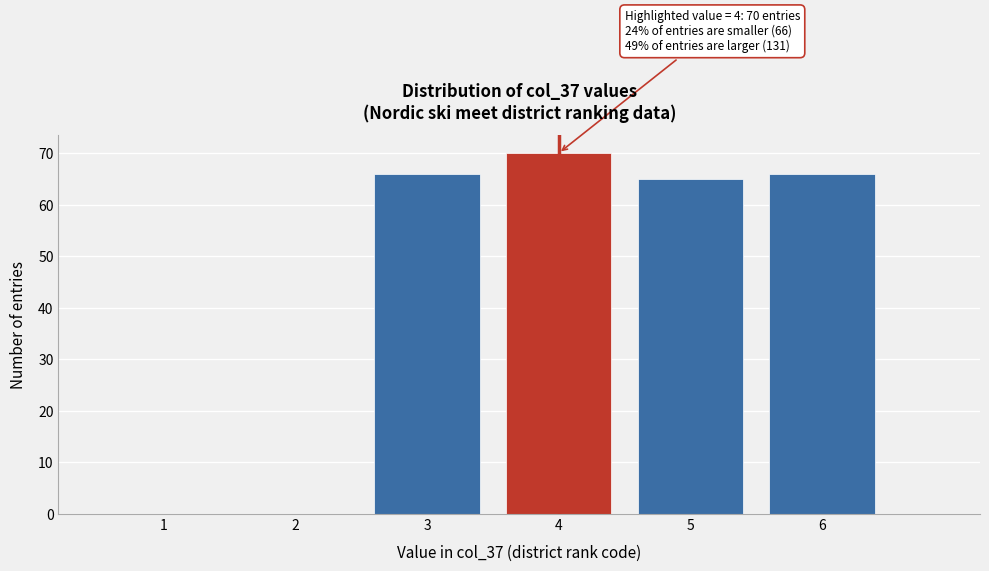

Which range on the x-axis has the tallest bar?

3.5 to 4.5